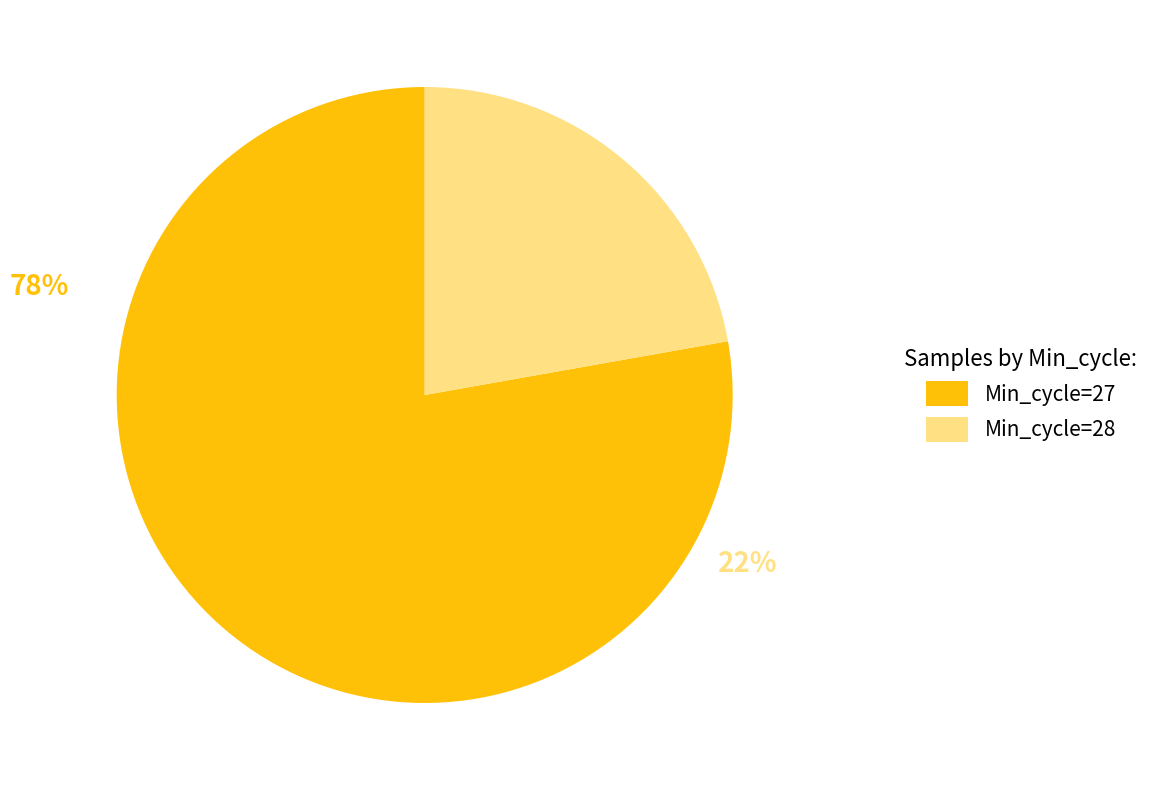

Is it true that Min_cycle=28 is 63% of the pie?

False